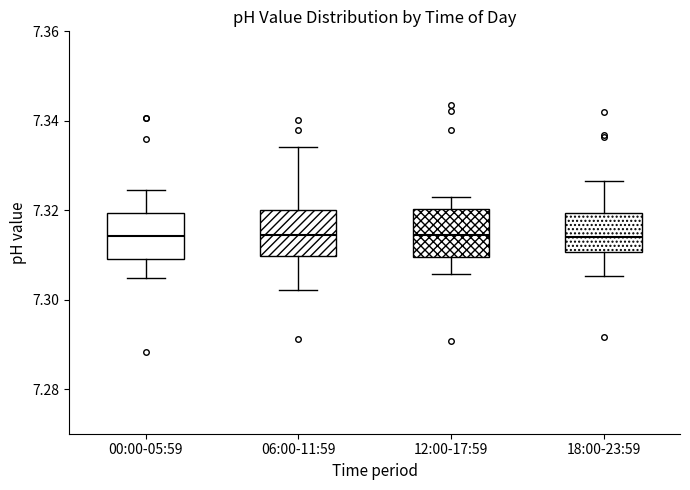

Reading left to right, read every box against the y-axis: the position of its median line, the range the box covers, and the ends of its whiskers. The values are not printed on the chart, so give them approximately, as read against the axis.

00:00-05:59: median 7.314, box 7.308 to 7.320, whiskers 7.304 to 7.324
06:00-11:59: median 7.314, box 7.310 to 7.320, whiskers 7.302 to 7.334
12:00-17:59: median 7.314, box 7.310 to 7.320, whiskers 7.306 to 7.322
18:00-23:59: median 7.314, box 7.310 to 7.320, whiskers 7.306 to 7.326